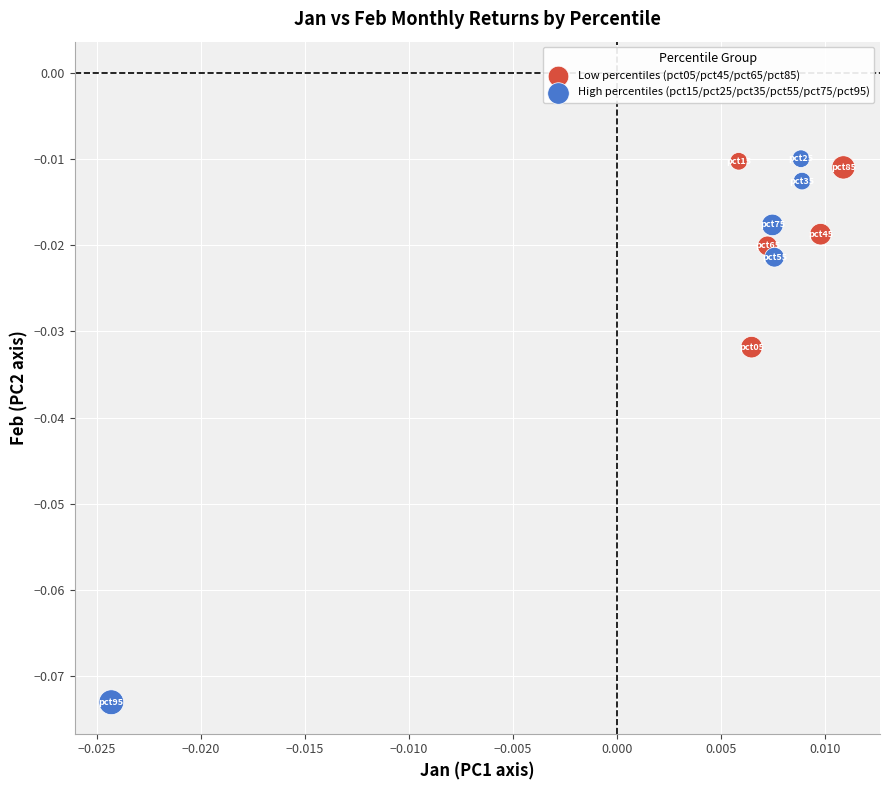

Which series has the largest Y range (max minus min)?

High percentiles (pct15/pct25/pct35/pct55/pct75/pct95)